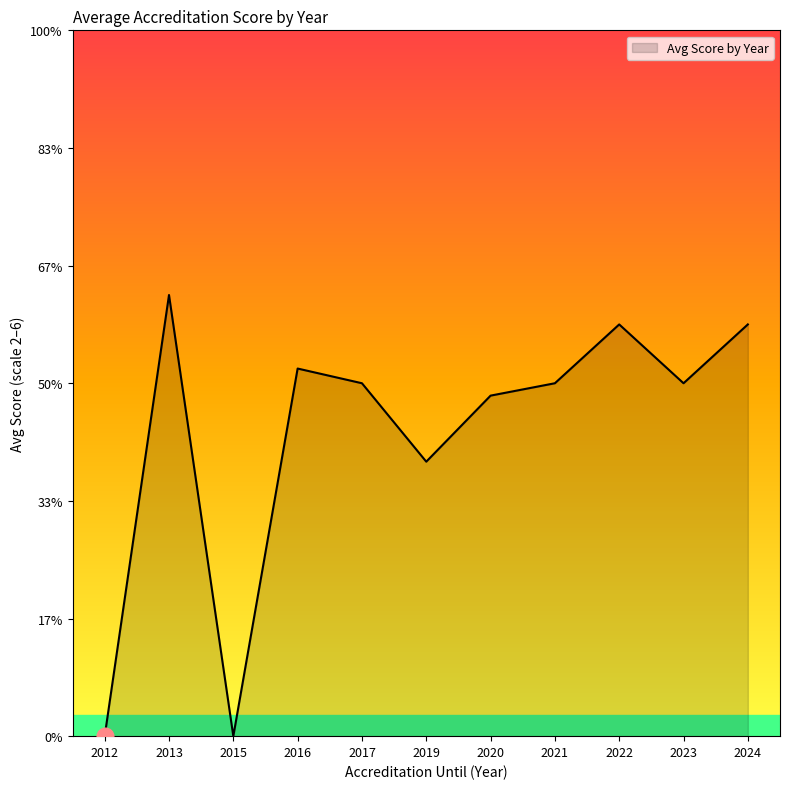

Does the chart display data point markers on the line(s)?

No